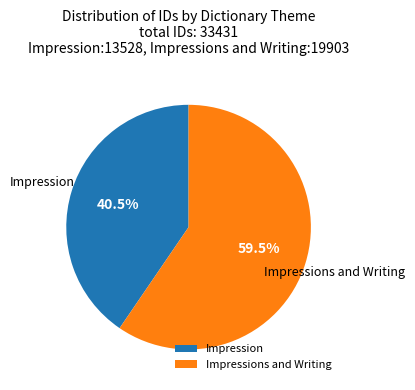

Does Impression account for over 50% of the chart?

No